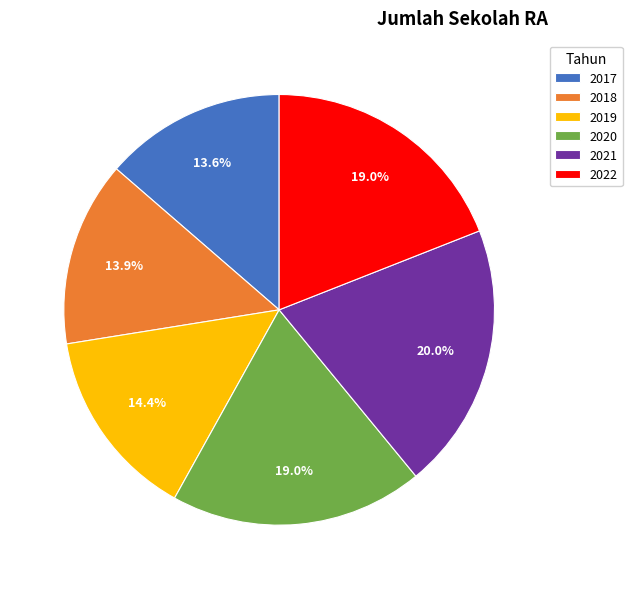

True or false: 2019 accounts for 6% of the total.

False